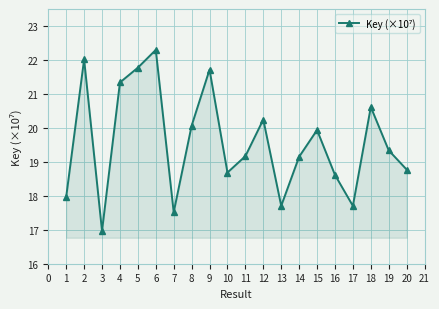

What is the sum of the values at 9 and 16?

40.3